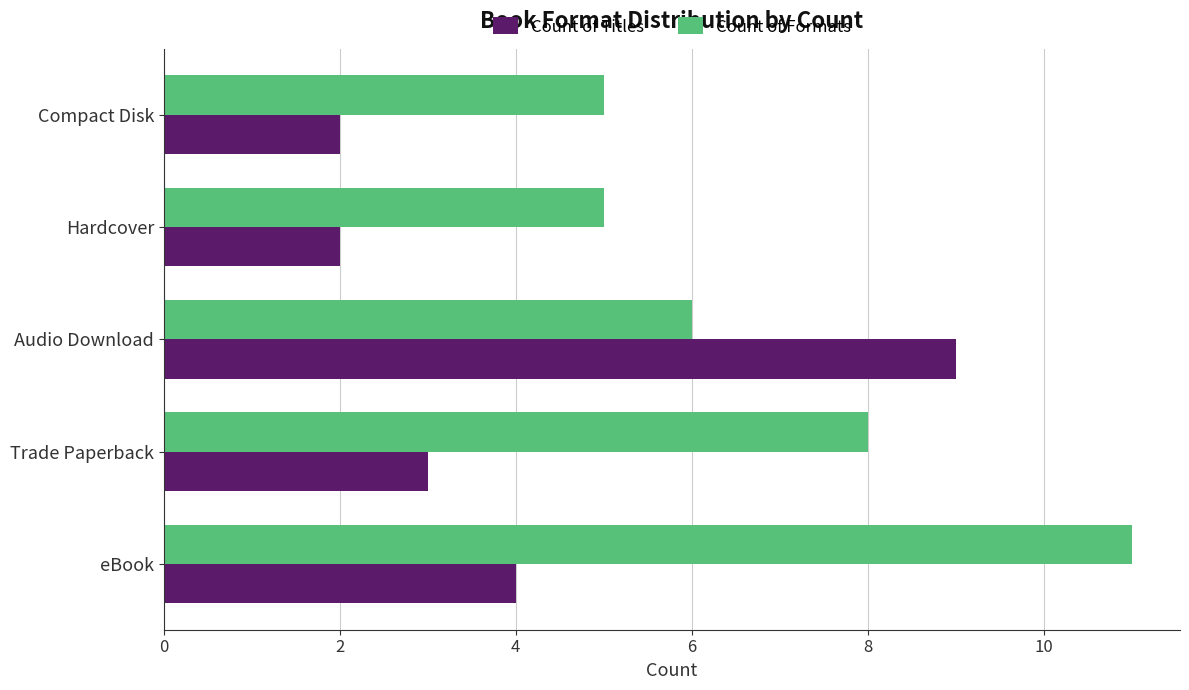

Which series has the largest range (max minus min)?

Count of Titles